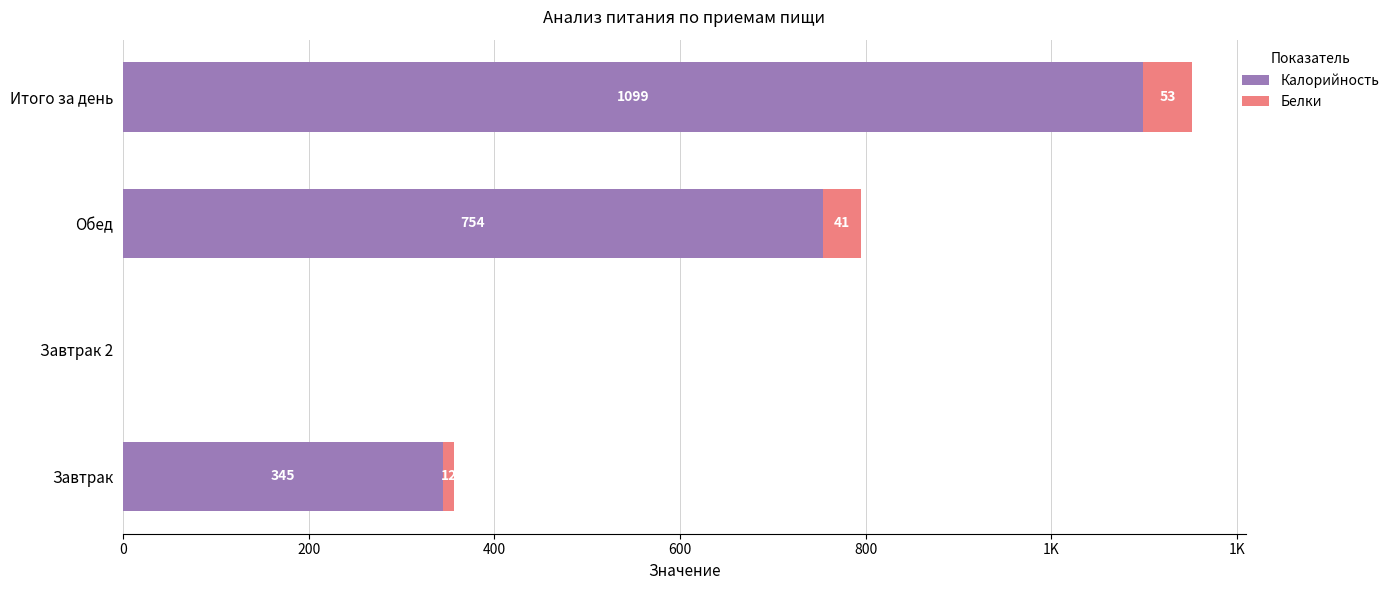

What are all the series names shown in the legend?

Калорийность, Белки